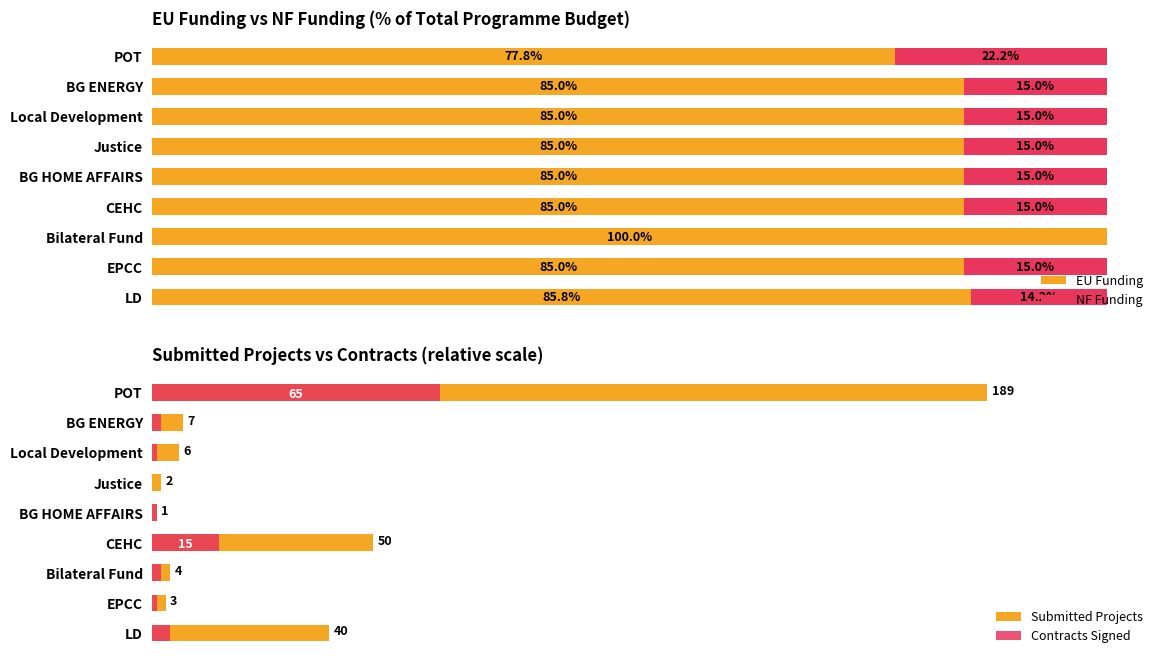

Is the value of Submitted Projects at POT greater than the value of NF Funding at BG ENERGY?

Yes